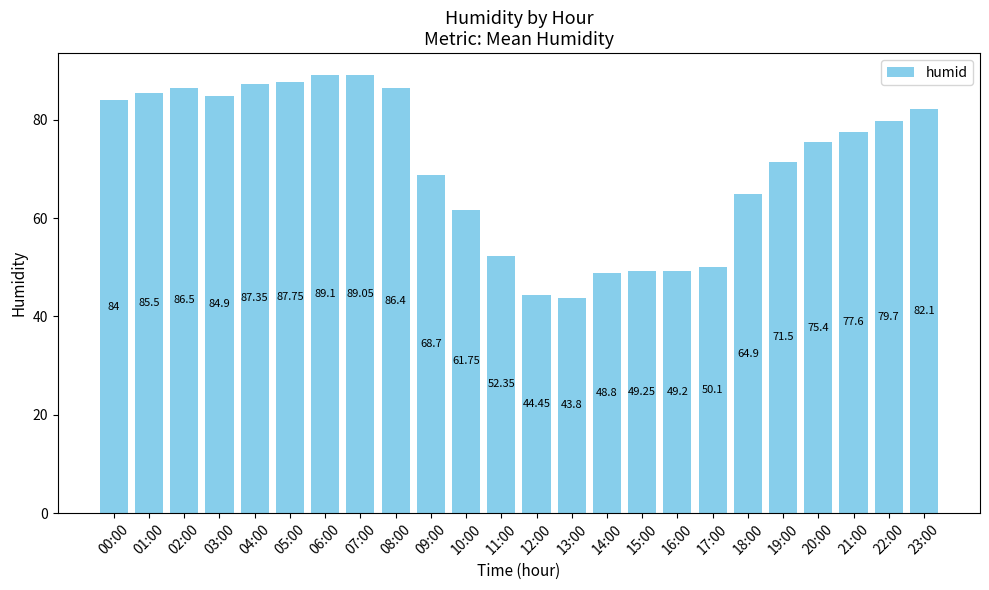

Rank the categories by value from highest to lowest.

06:00, 07:00, 05:00, 04:00, 02:00, 08:00, 01:00, 03:00, 00:00, 23:00, 22:00, 21:00, 20:00, 19:00, 09:00, 18:00, 10:00, 11:00, 17:00, 15:00, 16:00, 14:00, 12:00, 13:00